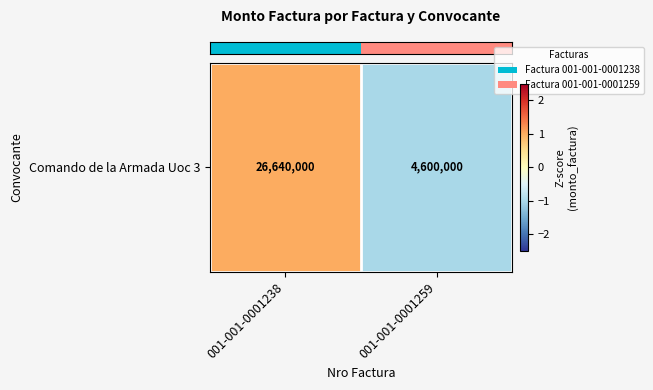

How many values are below zero?

1